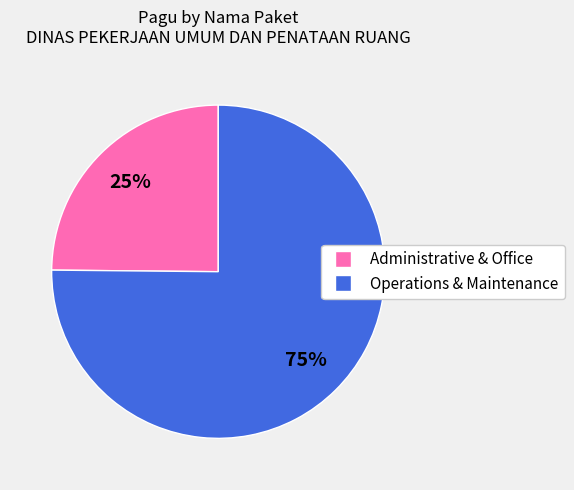

To the nearest percent, what is the difference between the largest and smallest slice percentages?

50%